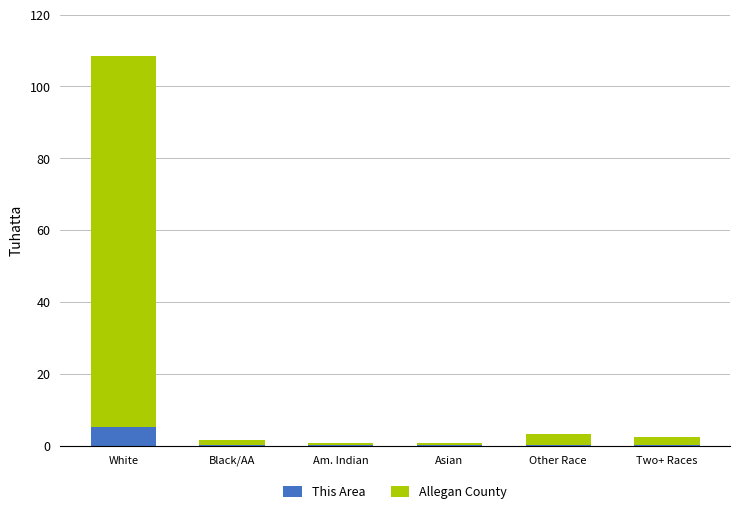

The value of This Area at Other Race is 0.0. True or false?

True